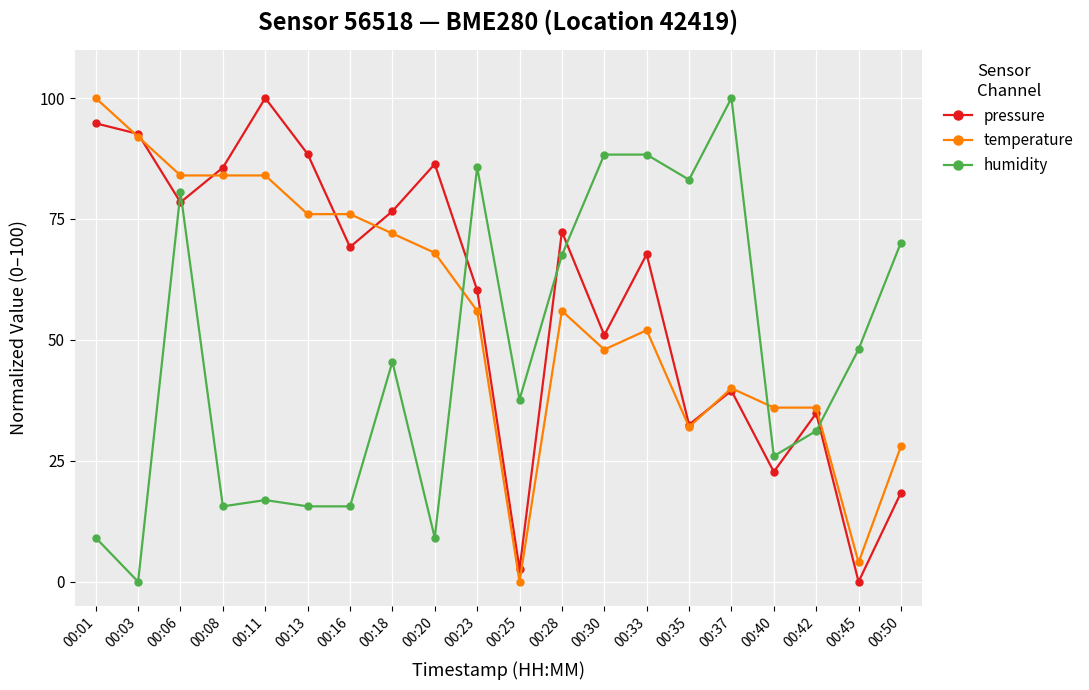

What is the value of the humidity point at the 14th from the left?

88.3